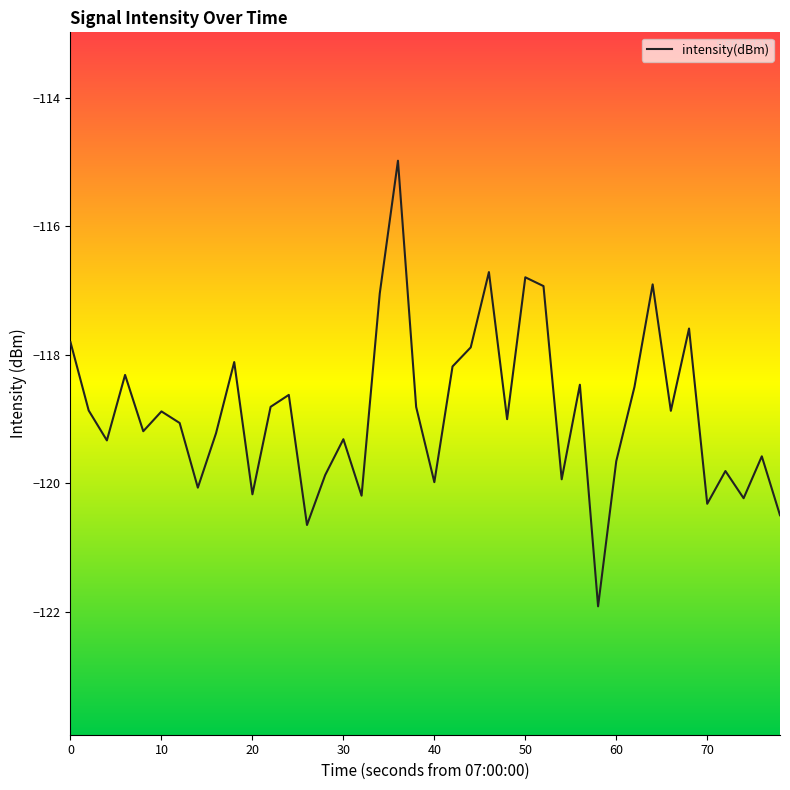

Is this an area chart (filled region under the line)?

No